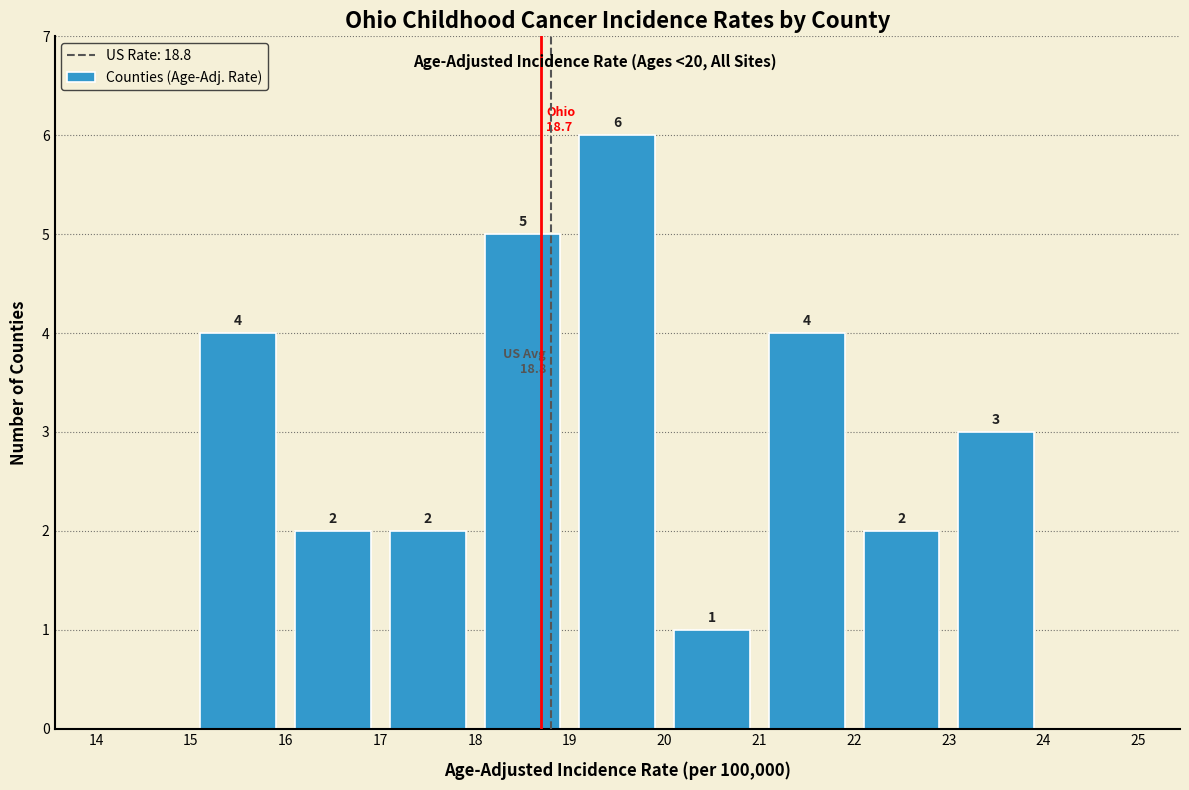

Over which range of the x-axis is the bar tallest?

19 to 20